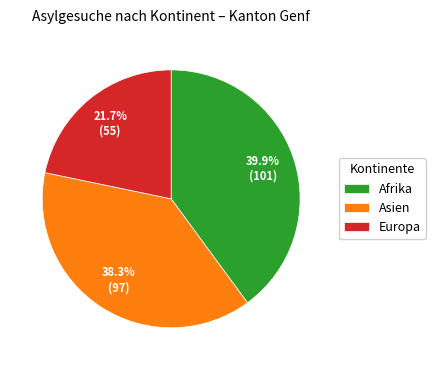

What is the largest slice in the pie chart?

Afrika